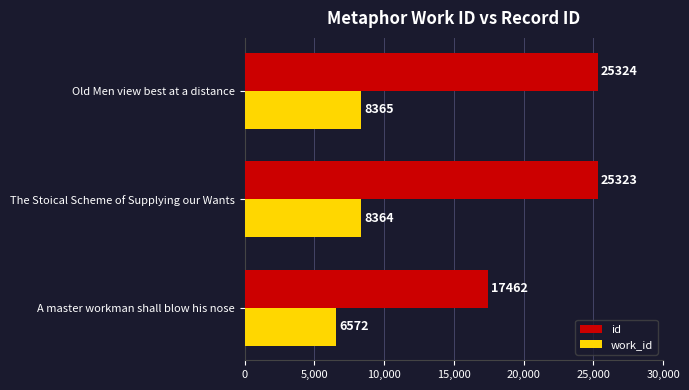

Which category has the highest value across all series?

Old Men view best at a distance